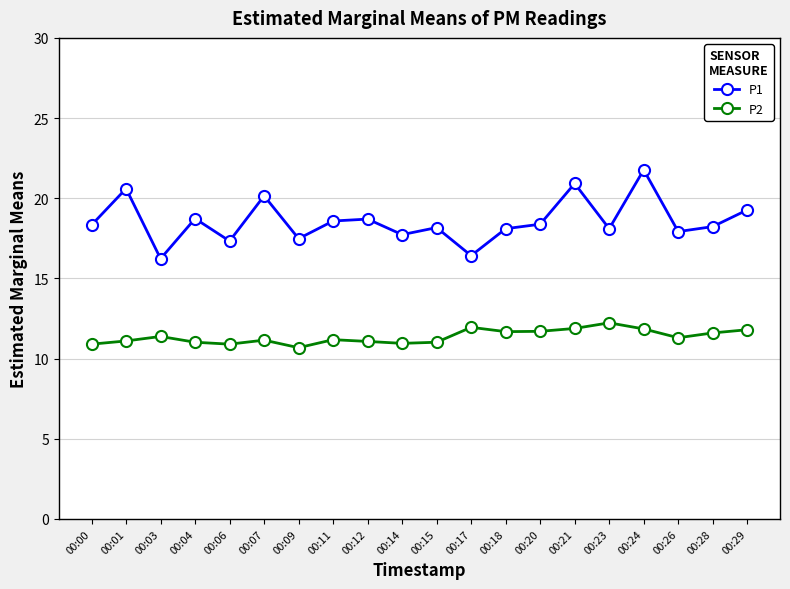

What is the total value across all series at 00:23?

30.3